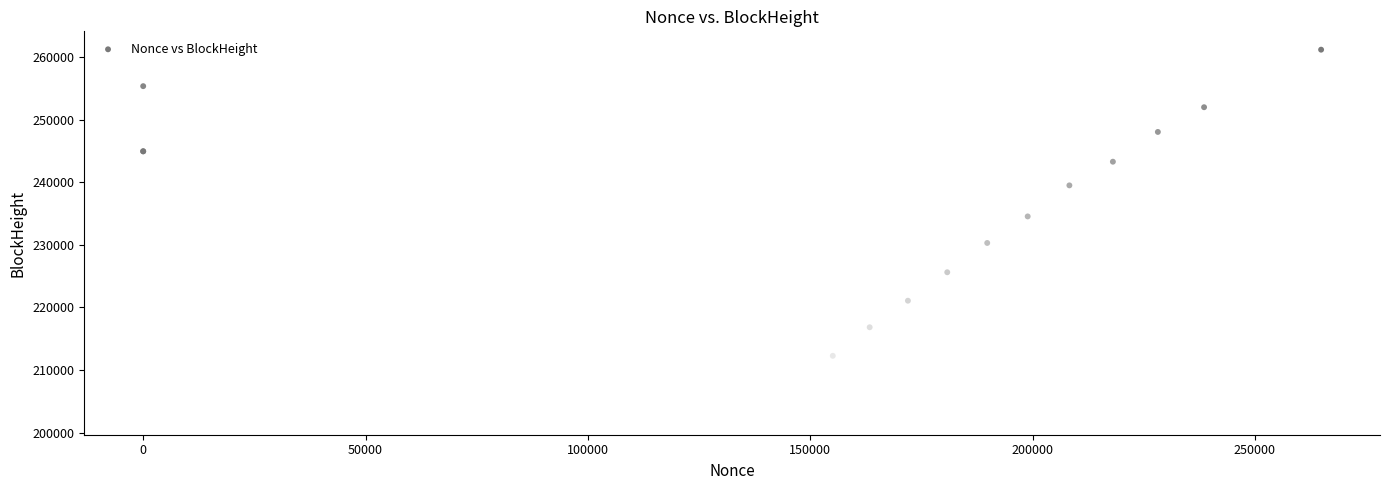

What Y value in the scatter plot is closest to 231875?

230288